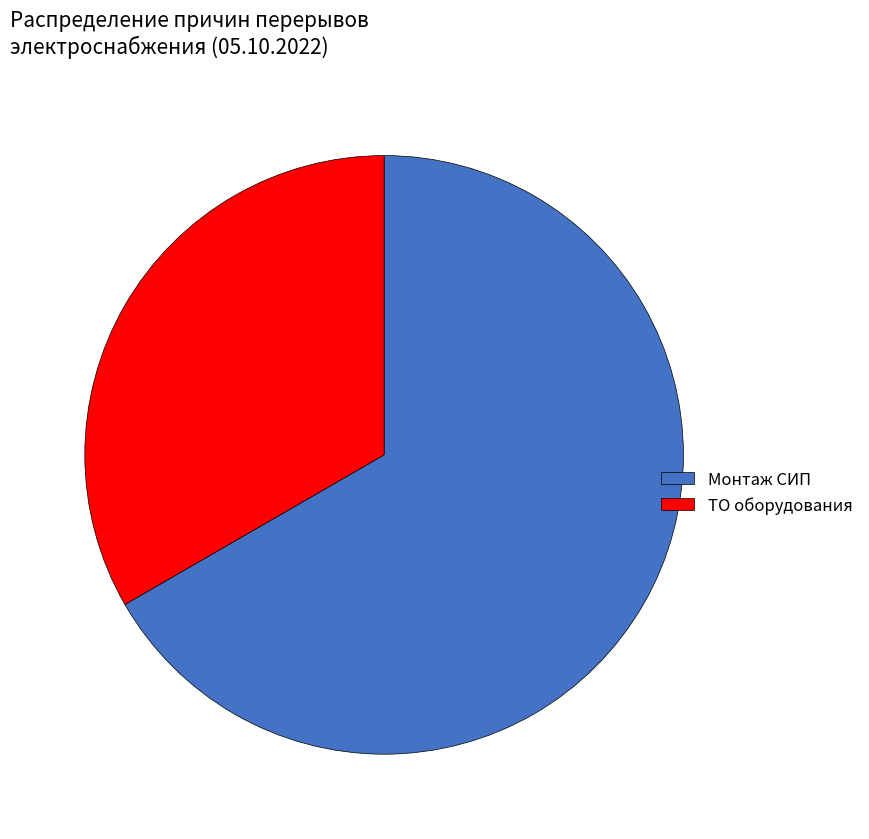

Rank the categories by value from lowest to highest.

ТО оборудования, Монтаж СИП